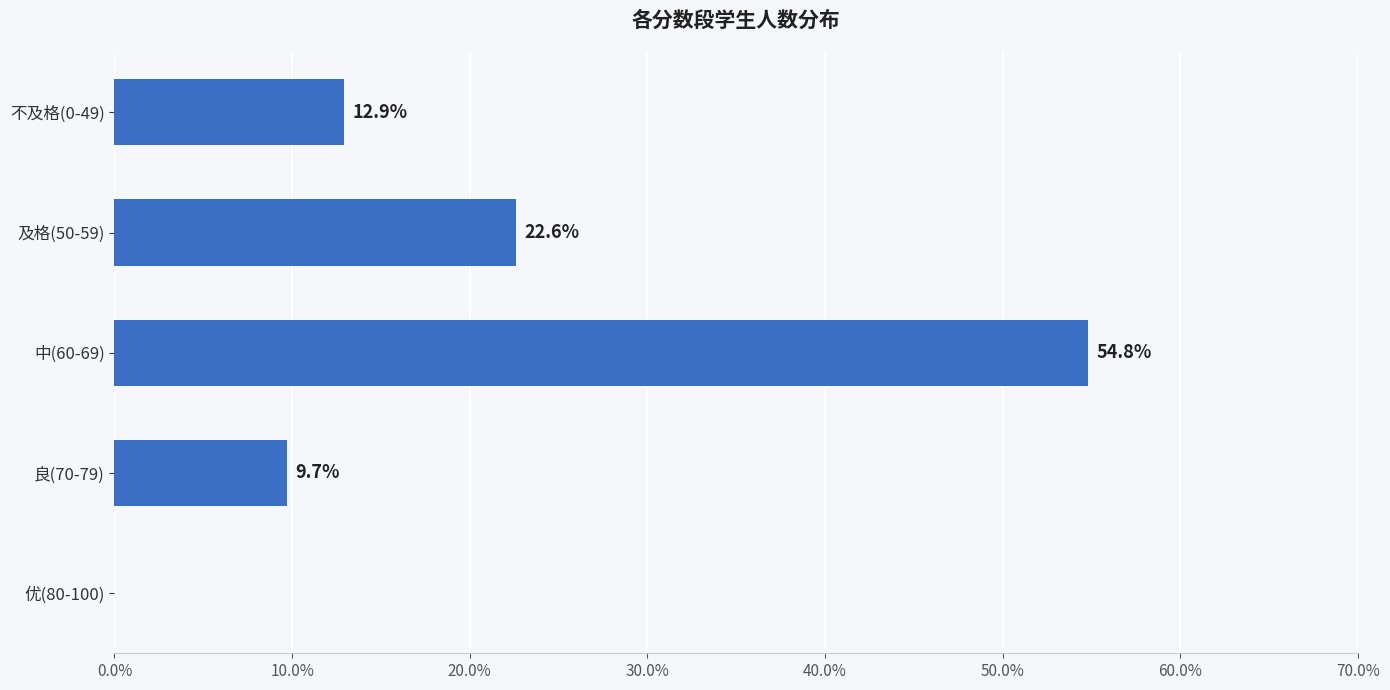

Reading top to bottom, transcribe all the data shown in this chart.

不及格(0-49)=12.9	及格(50-59)=22.6	中(60-69)=54.8	良(70-79)=9.7	优(80-100)=0.0